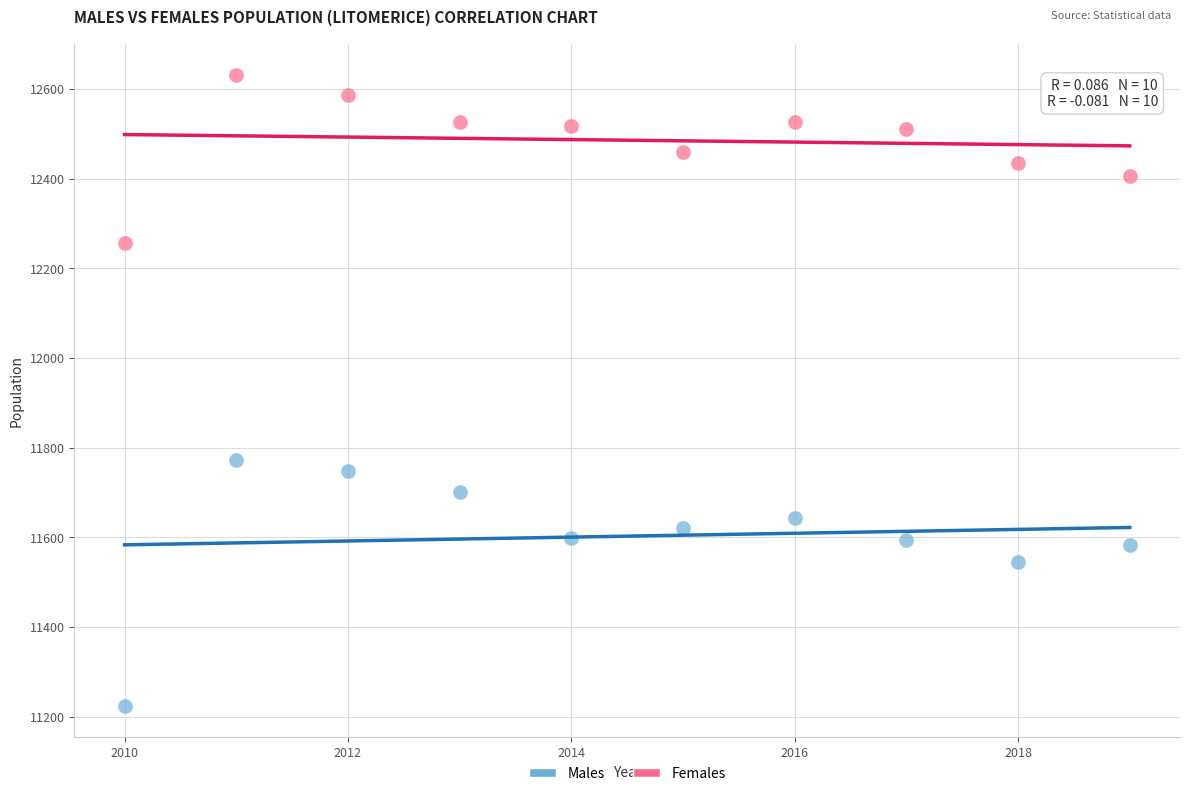

Which series contains the lowest Y value?

Males